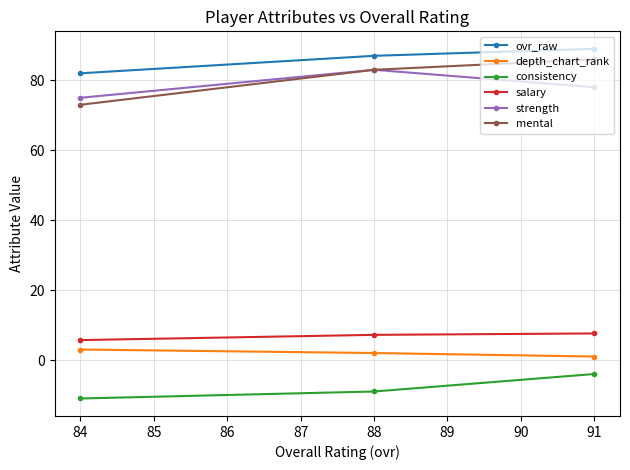

Which series has the widest spread of values?

mental